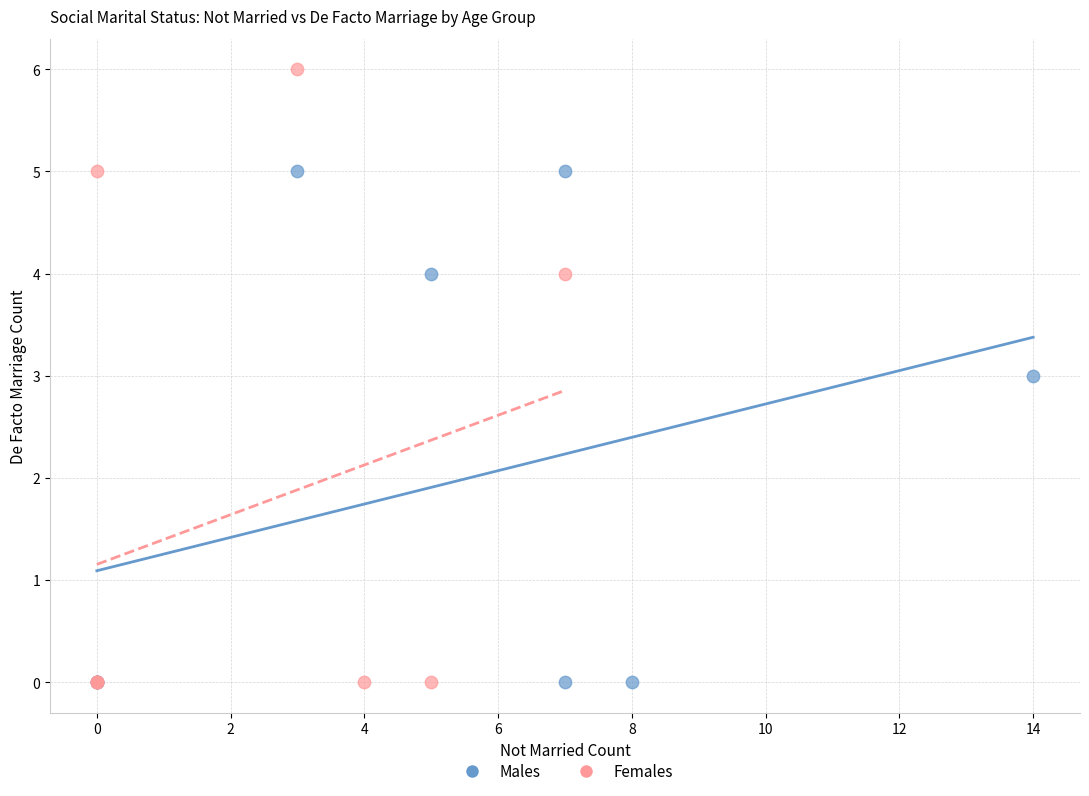

Which series contains the highest Y value?

Females